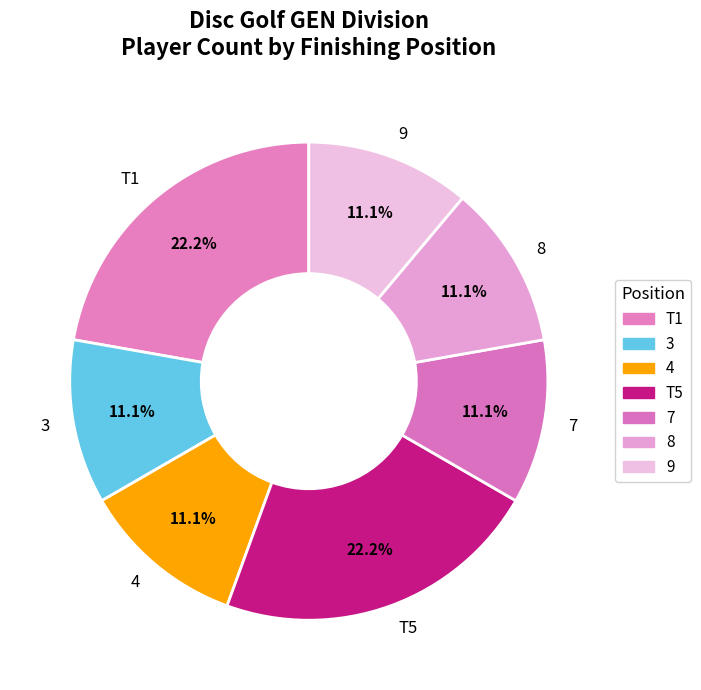

Do 8 and 7 together represent more than half of the pie?

No